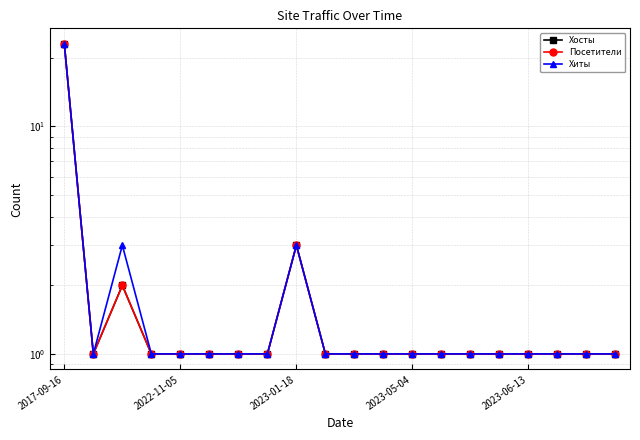

List the series in order of their peak value, highest first.

Хосты, Посетители, Хиты